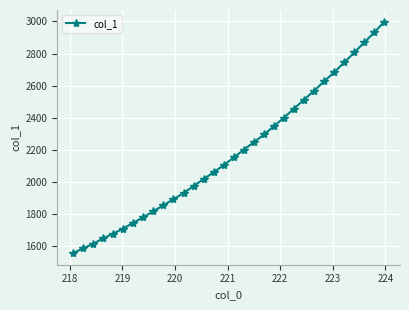

What is the sum of all values?

69788.2